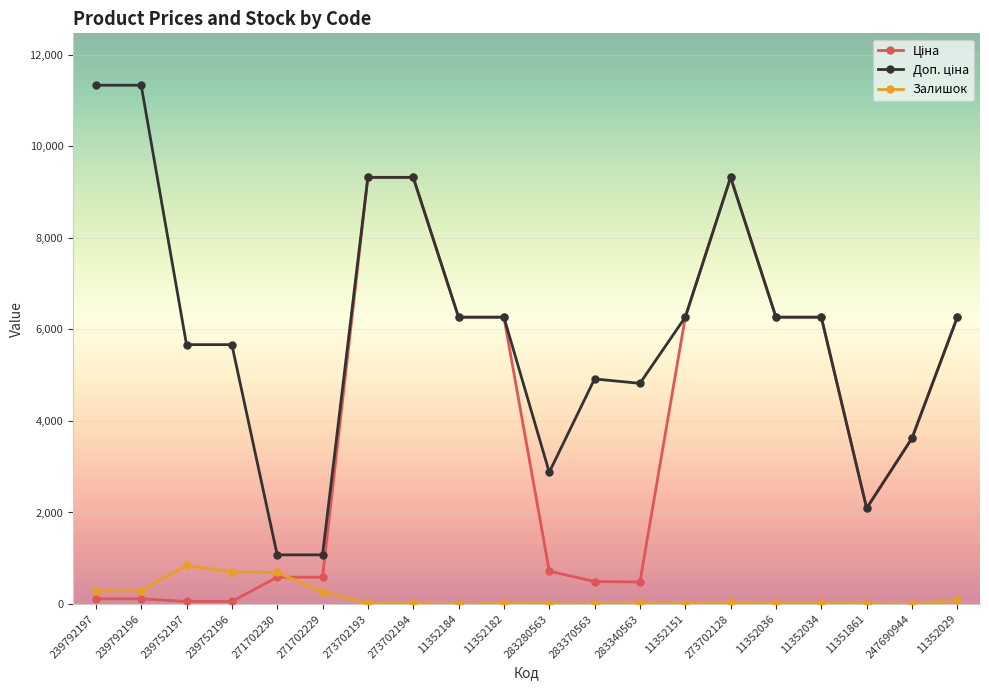

What is the maximum value shown in the chart?

11334.0